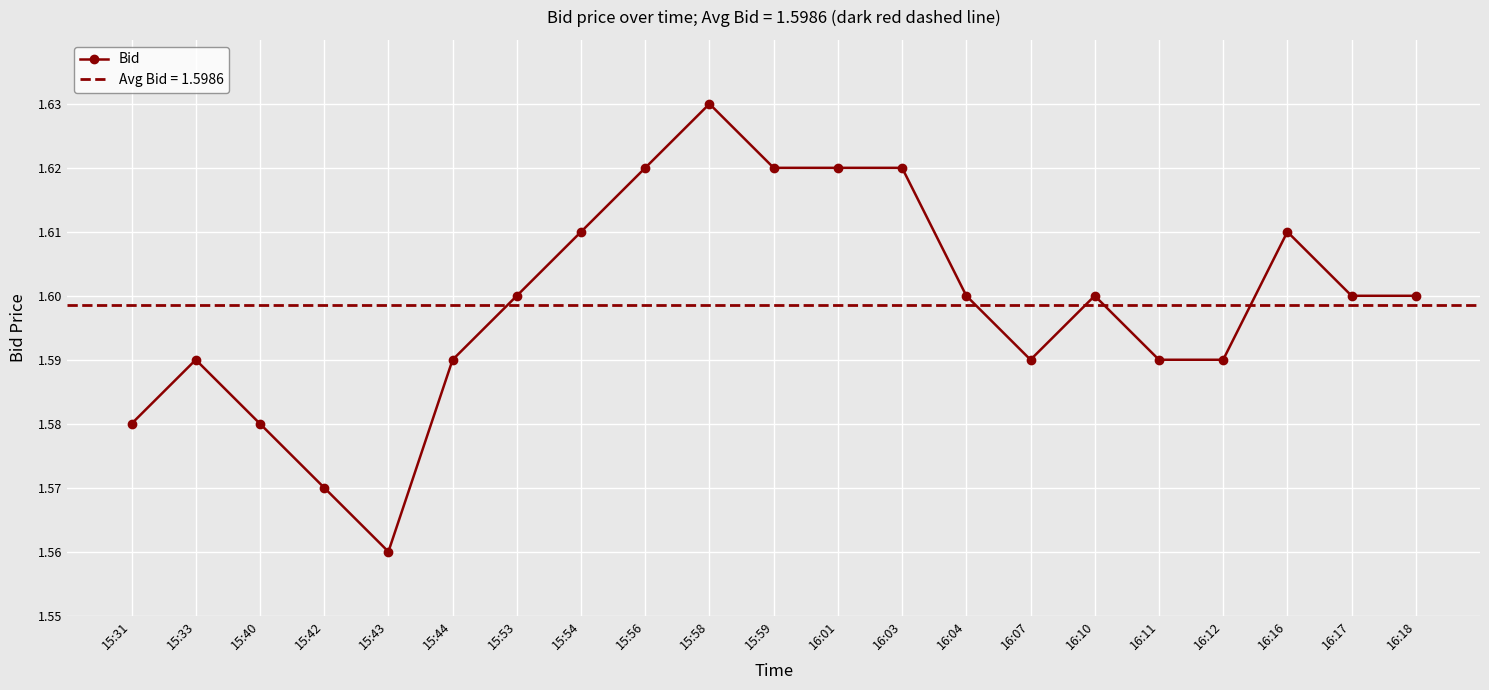

How many interior local peaks (higher than both neighbors) does the data have?

4